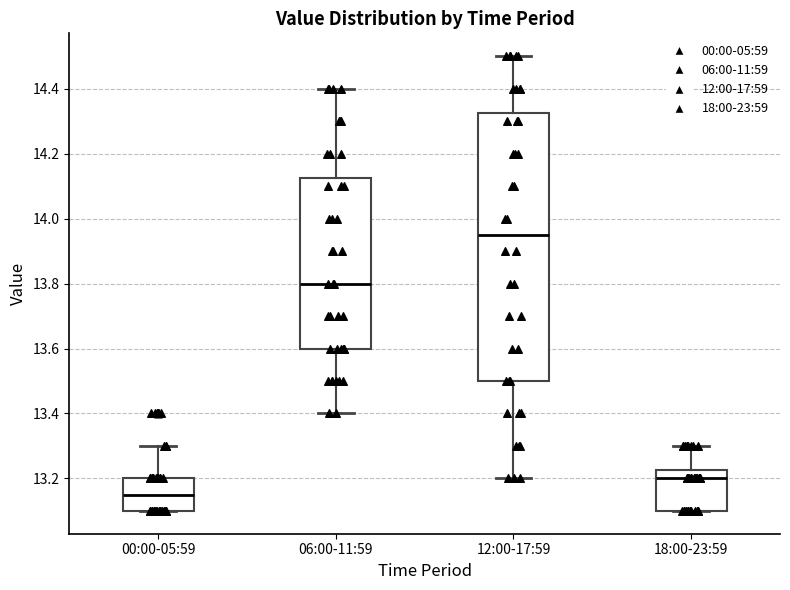

Where is the upper edge of the box for 06:00-11:59 on the y-axis? The values are not printed on the chart, so give them approximately, as read against the axis.

14.12